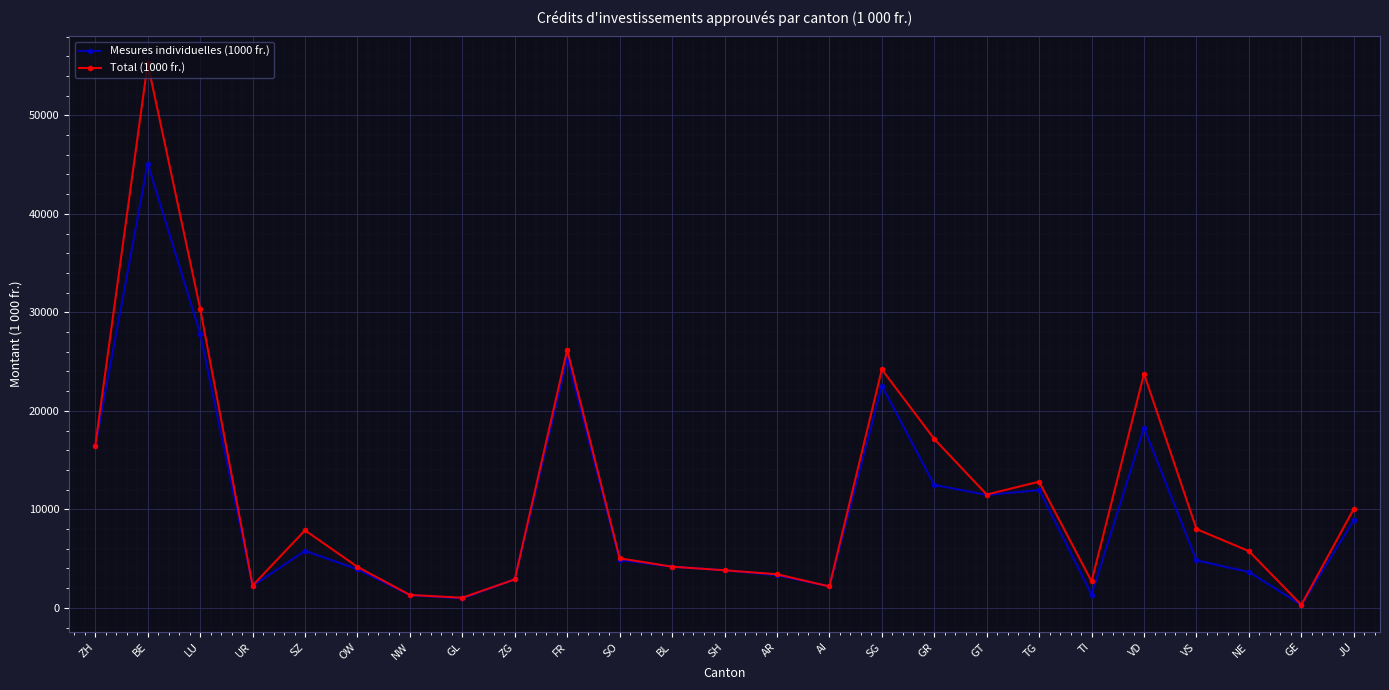

At which category does Mesures individuelles (1000 fr.) reach its first local peak?

BE